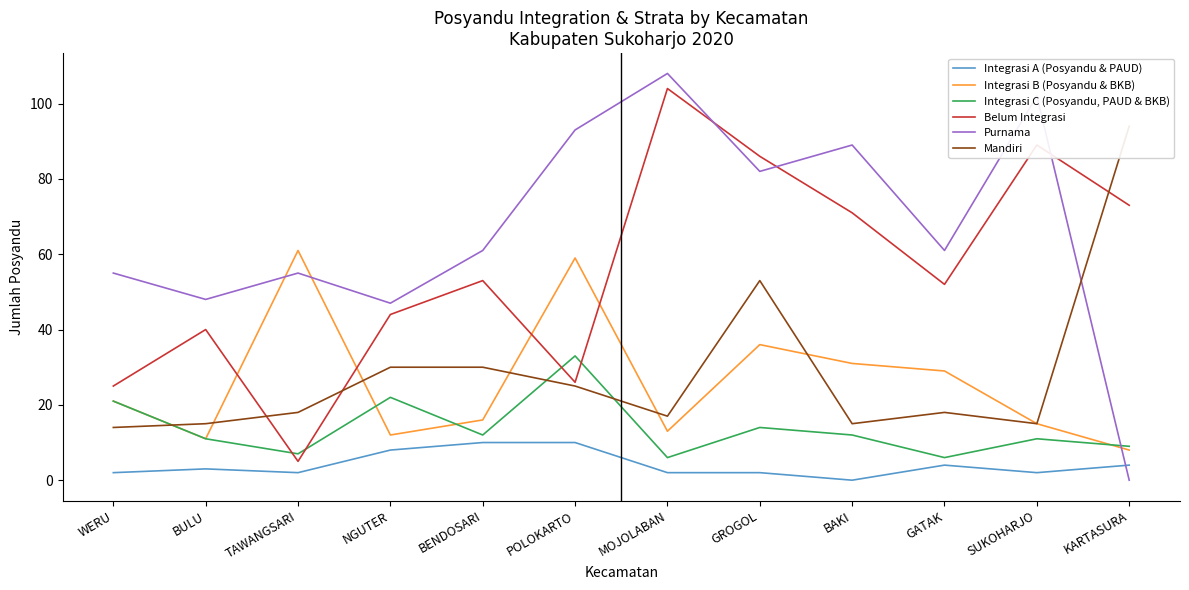

Reading right to left, list all the values displayed in this chart.

Integrasi A (Posyandu & PAUD): KARTASURA=4	SUKOHARJO=2	GATAK=4	BAKI=0	GROGOL=2	MOJOLABAN=2	POLOKARTO=10	BENDOSARI=10	NGUTER=8	TAWANGSARI=2	BULU=3	WERU=2
Integrasi B (Posyandu & BKB): KARTASURA=8	SUKOHARJO=15	GATAK=29	BAKI=31	GROGOL=36	MOJOLABAN=13	POLOKARTO=59	BENDOSARI=16	NGUTER=12	TAWANGSARI=61	BULU=11	WERU=21
Integrasi C (Posyandu, PAUD & BKB): KARTASURA=9	SUKOHARJO=11	GATAK=6	BAKI=12	GROGOL=14	MOJOLABAN=6	POLOKARTO=33	BENDOSARI=12	NGUTER=22	TAWANGSARI=7	BULU=11	WERU=21
Belum Integrasi: KARTASURA=73	SUKOHARJO=89	GATAK=52	BAKI=71	GROGOL=86	MOJOLABAN=104	POLOKARTO=26	BENDOSARI=53	NGUTER=44	TAWANGSARI=5	BULU=40	WERU=25
Purnama: KARTASURA=0	SUKOHARJO=102	GATAK=61	BAKI=89	GROGOL=82	MOJOLABAN=108	POLOKARTO=93	BENDOSARI=61	NGUTER=47	TAWANGSARI=55	BULU=48	WERU=55
Mandiri: KARTASURA=94	SUKOHARJO=15	GATAK=18	BAKI=15	GROGOL=53	MOJOLABAN=17	POLOKARTO=25	BENDOSARI=30	NGUTER=30	TAWANGSARI=18	BULU=15	WERU=14